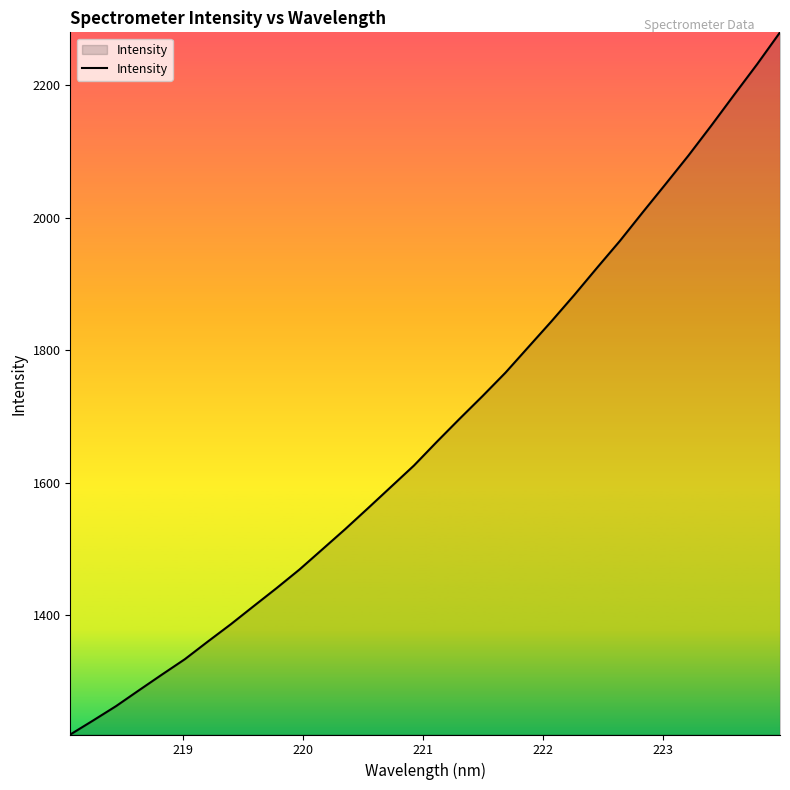

What is the maximum value shown in the chart?

2279.3